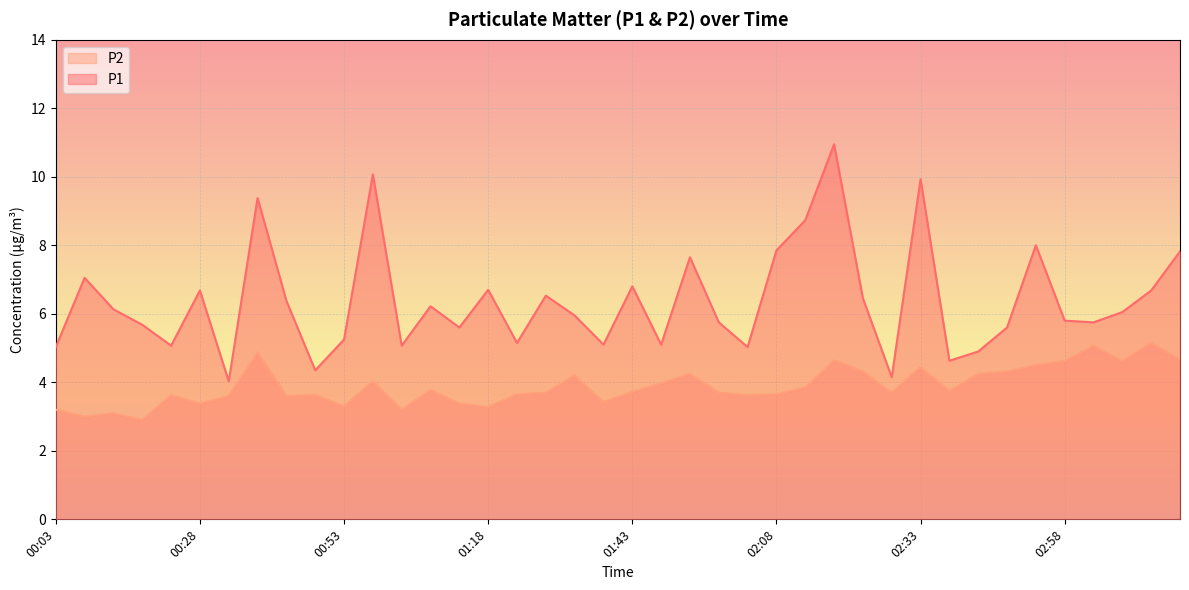

At 00:18, list the series in order from smallest to largest.

P2, P1